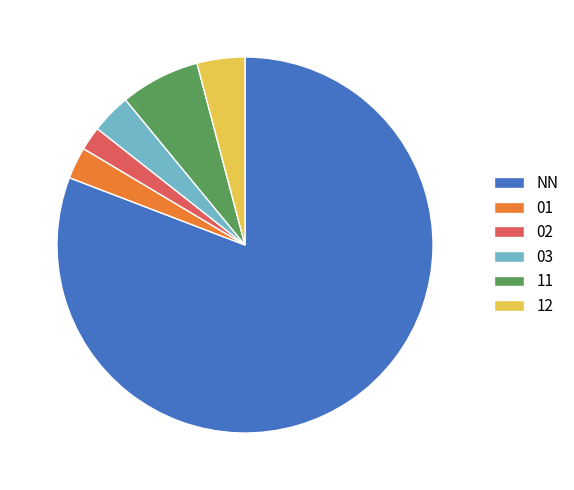

Between 02 and 12, which is larger?

12